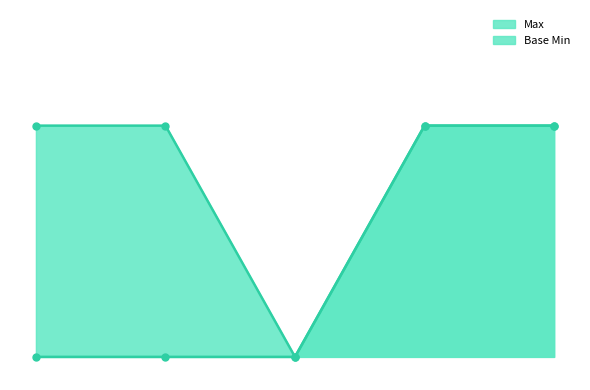

Is it true that Base Min equals 0 at Extension?

False